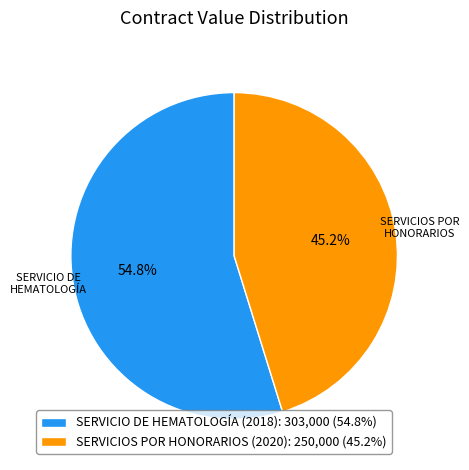

Approximately how many times larger is the value at SERVICIOS POR HONORARIOS (2020) compared to SERVICIO DE HEMATOLOGÍA (2018)?

0.8